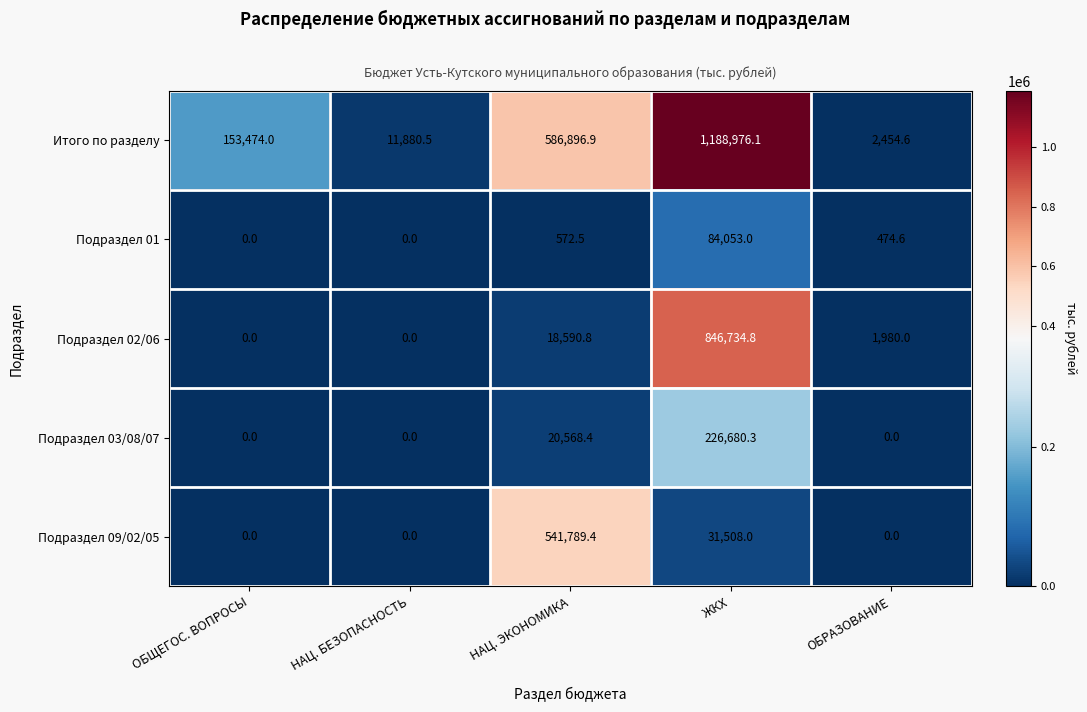

List the series in order of their peak value, lowest first.

Подраздел 01, Подраздел 03/08/07, Подраздел 09/02/05, Подраздел 02/06, Итого по разделу